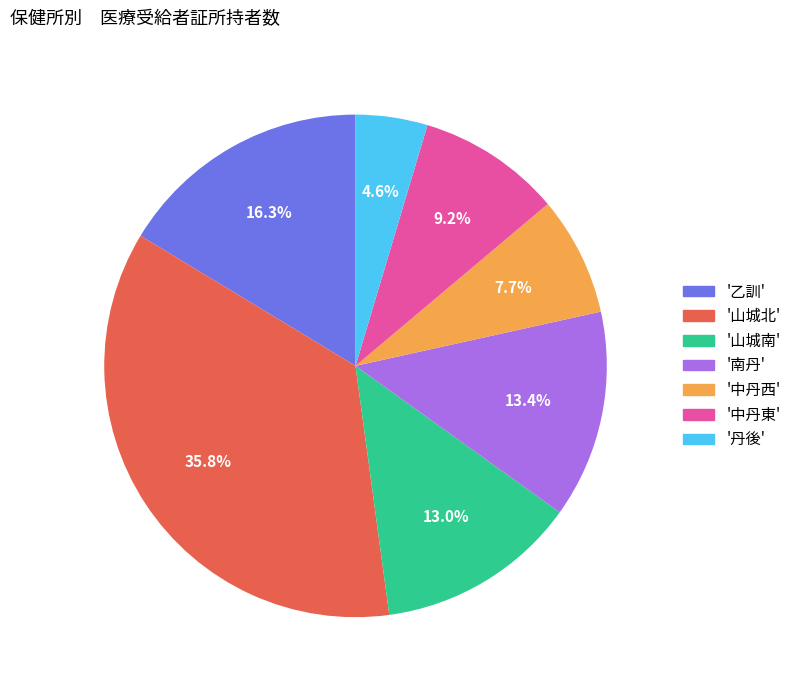

Which has a higher value, '中丹西' or '中丹東'?

'中丹東'